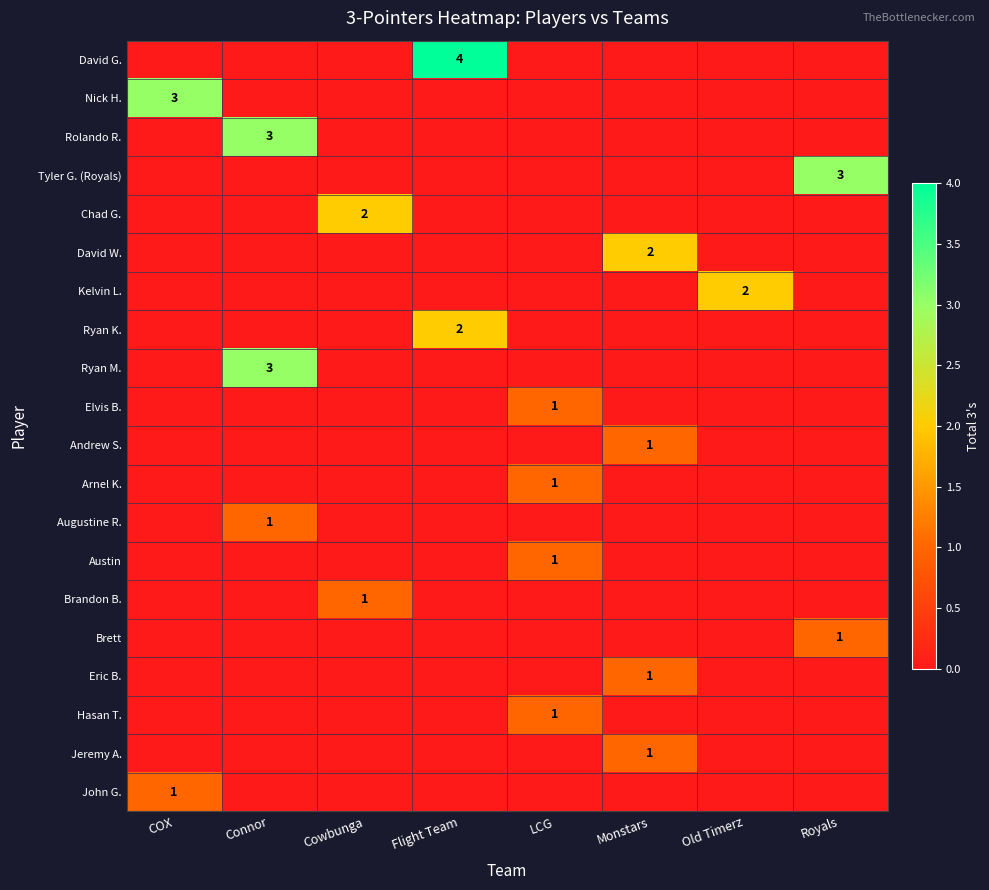

At how many categories does at least one series exceed 0?

8